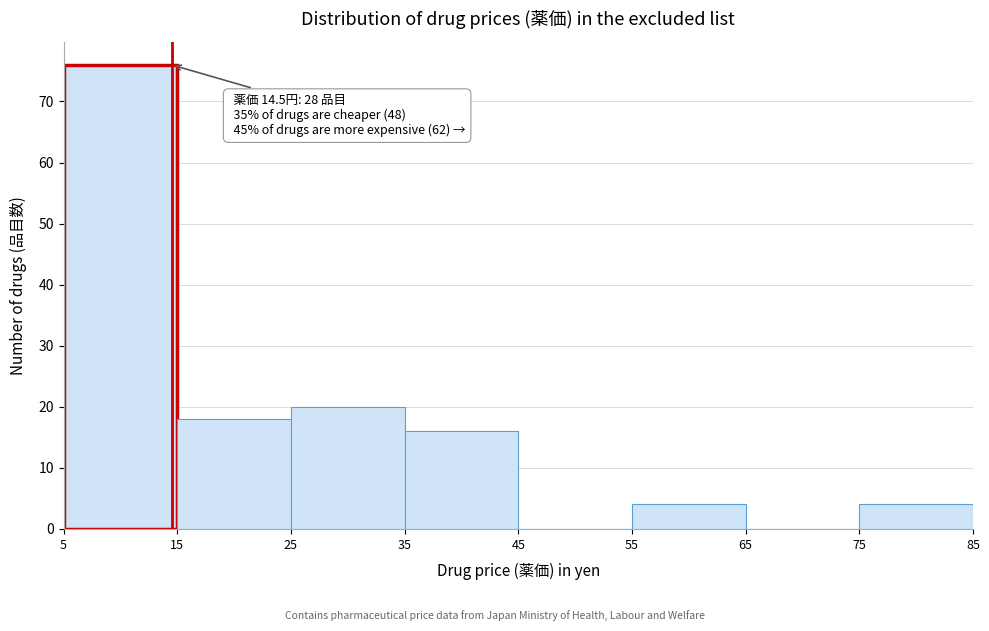

Over which range of the x-axis is the bar tallest?

5 to 15